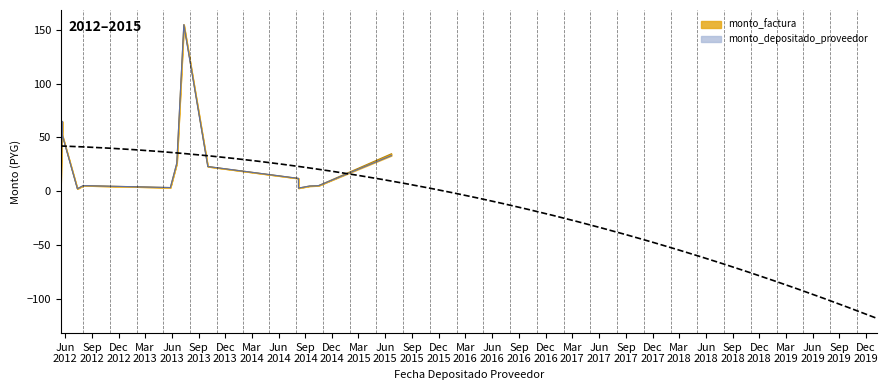

Between 2012-05-17 and 2015-06-22, which series saw the biggest shift?

monto_depositado_proveedor